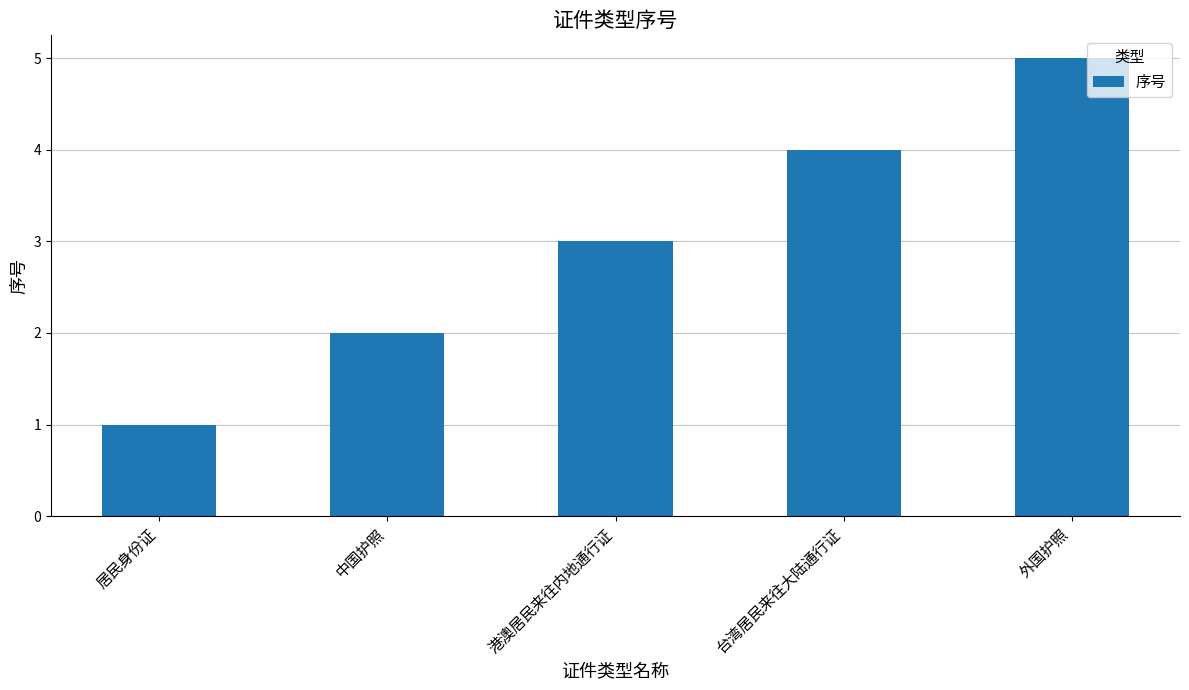

Approximately how many times larger is the value at 外国护照 compared to 港澳居民来往内地通行证?

1.7